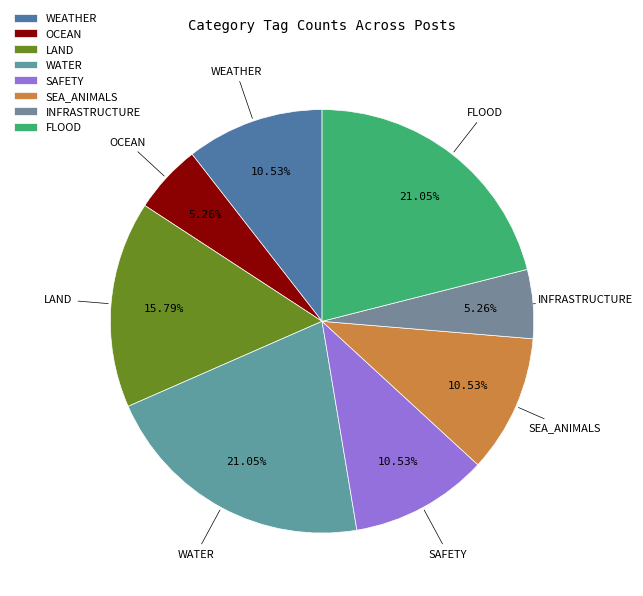

Is there any slice that represents more than half of the pie?

No